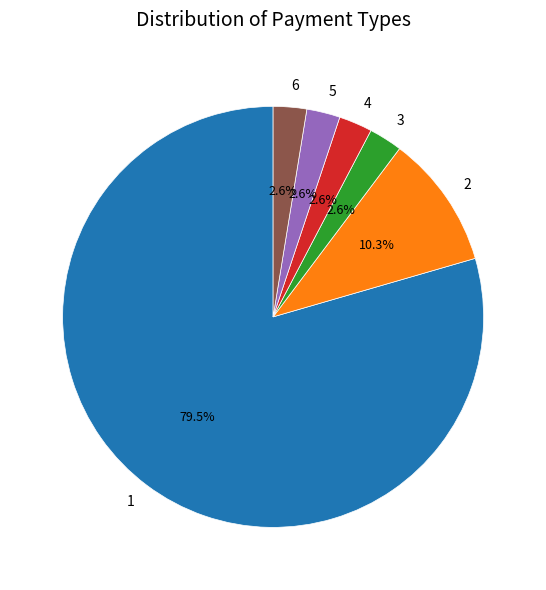

To the nearest percent, what is the combined percentage of 5 and 6?

5%